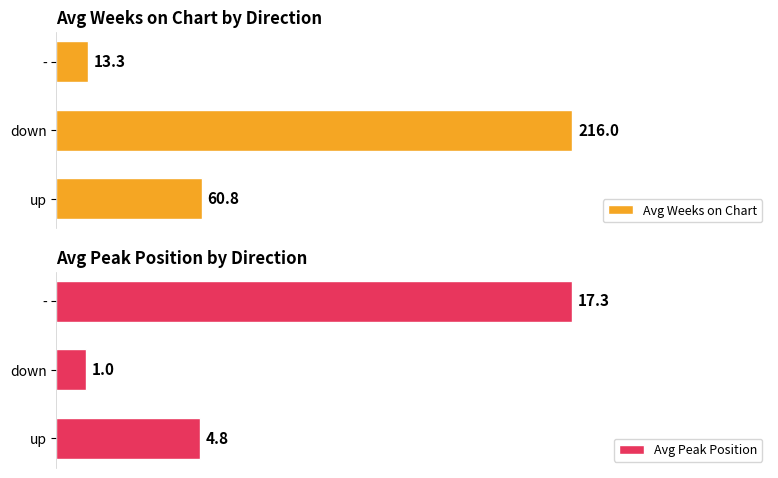

Are the bars grouped side by side (vs. stacked)?

Yes